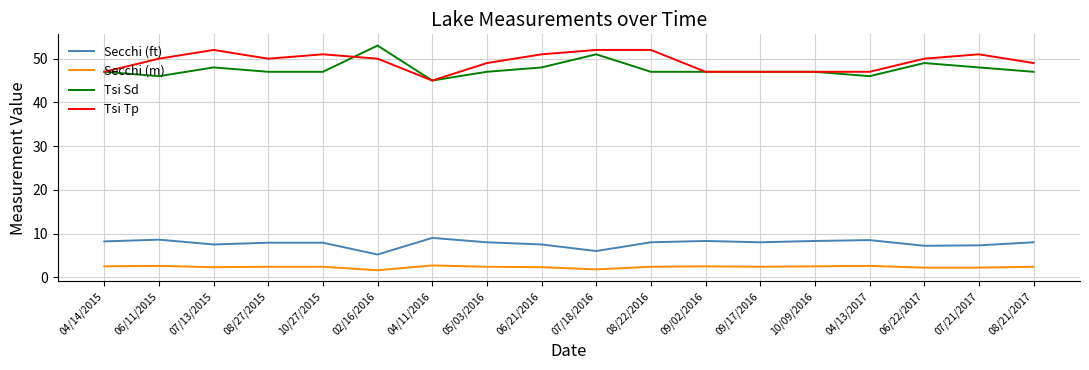

True or false: Secchi (ft) and Tsi Sd intersect in this chart.

False